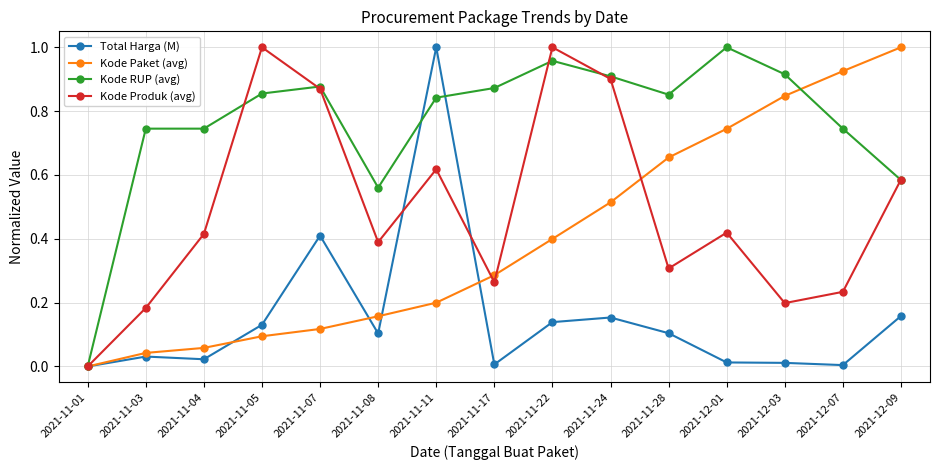

Rank the series at 2021-11-03 from lowest to highest value.

Total Harga (M), Kode Paket (avg), Kode Produk (avg), Kode RUP (avg)